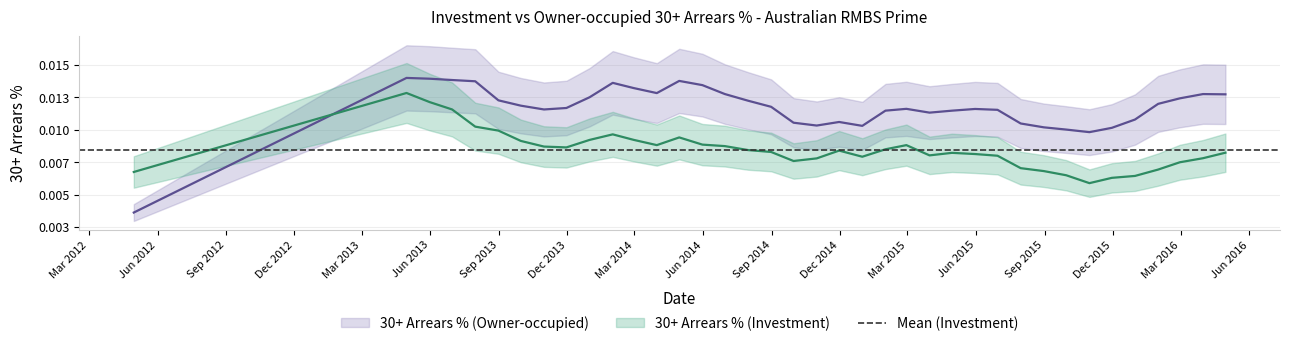

Which series has the largest total across all categories?

arrears_owner